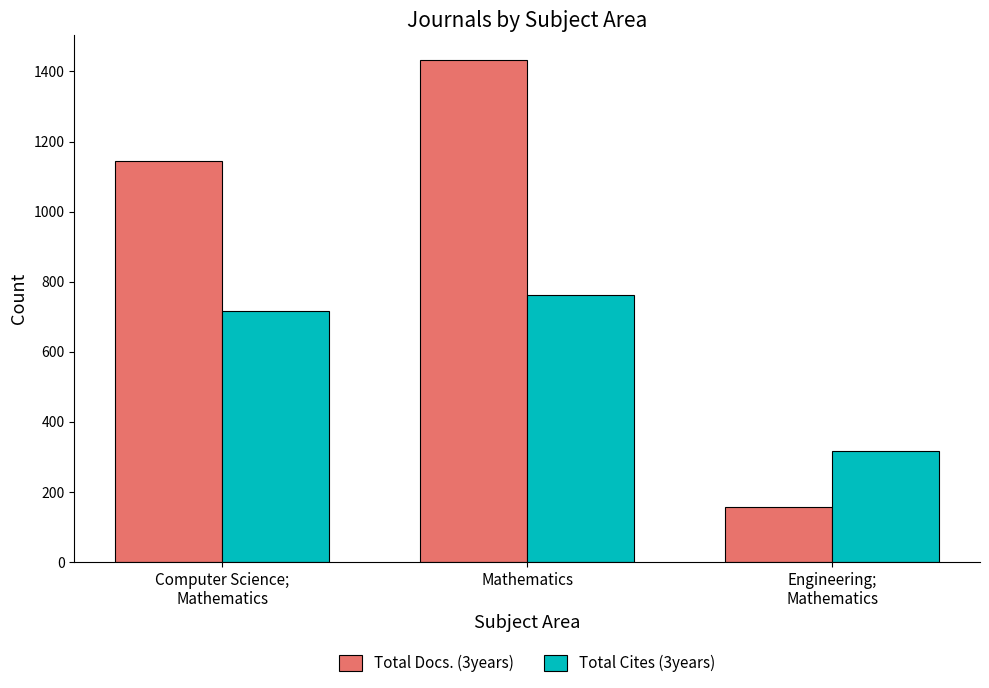

Which label corresponds to the largest value in the chart?

Mathematics